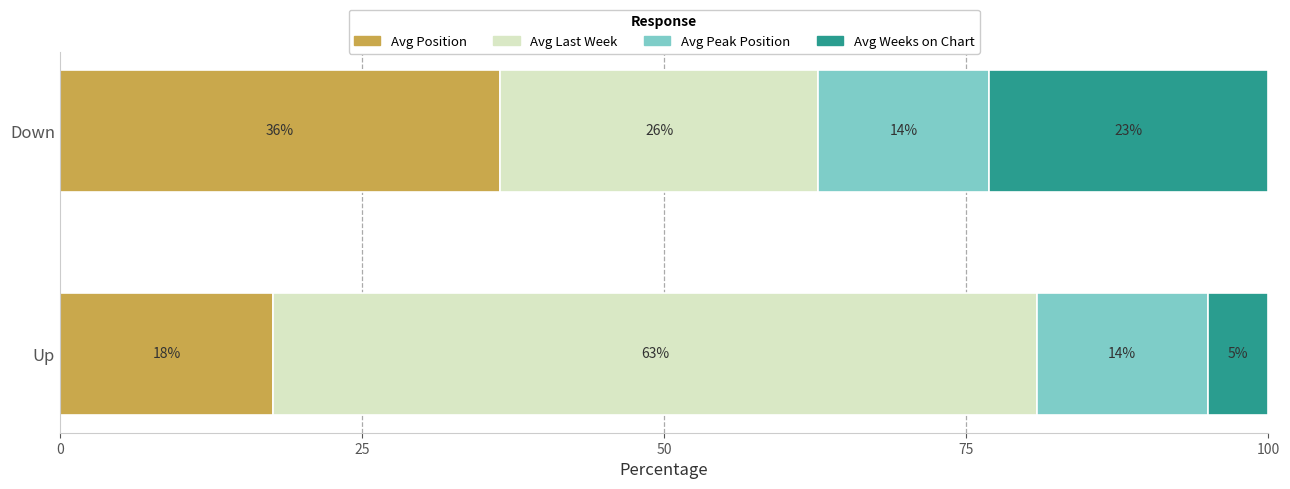

What are all the series names shown in the legend?

Avg Position, Avg Last Week, Avg Peak Position, Avg Weeks on Chart